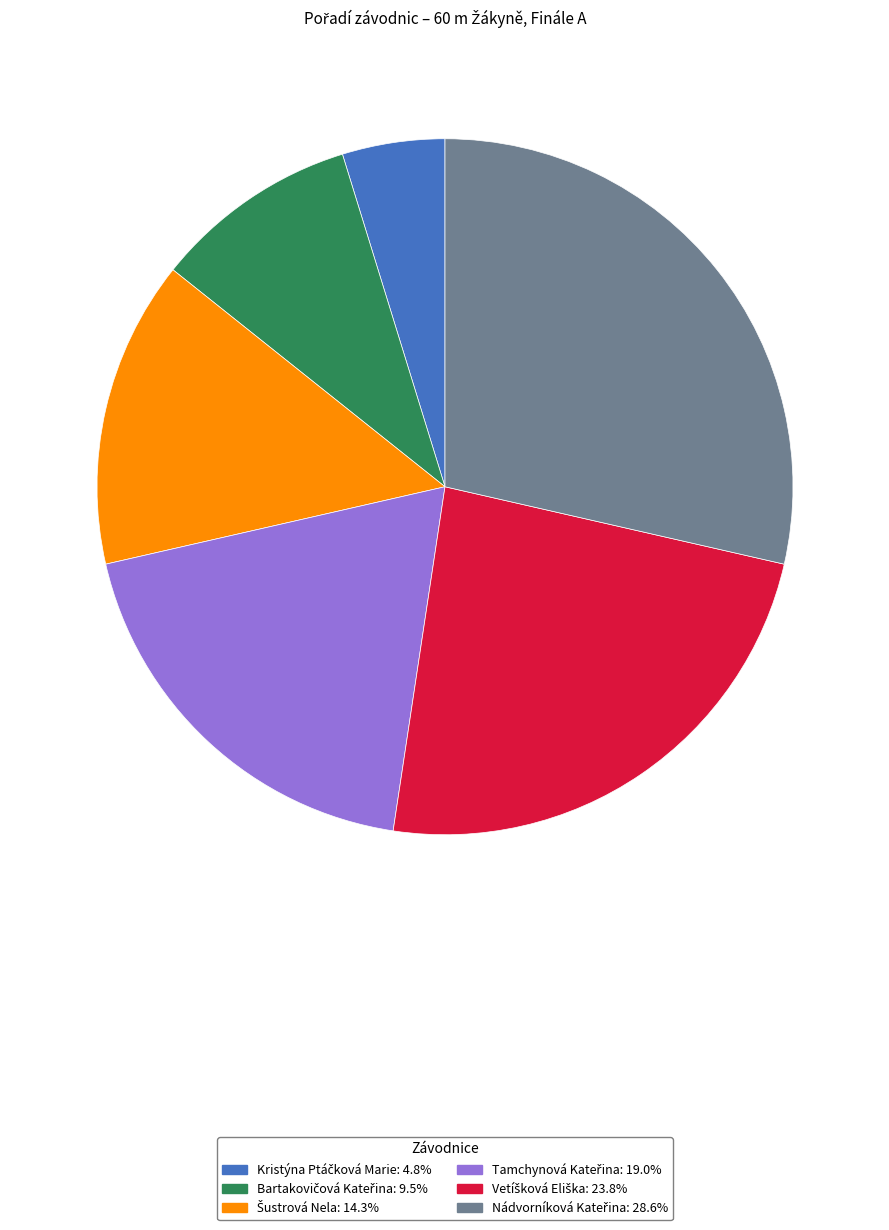

Does any single category account for the majority?

No